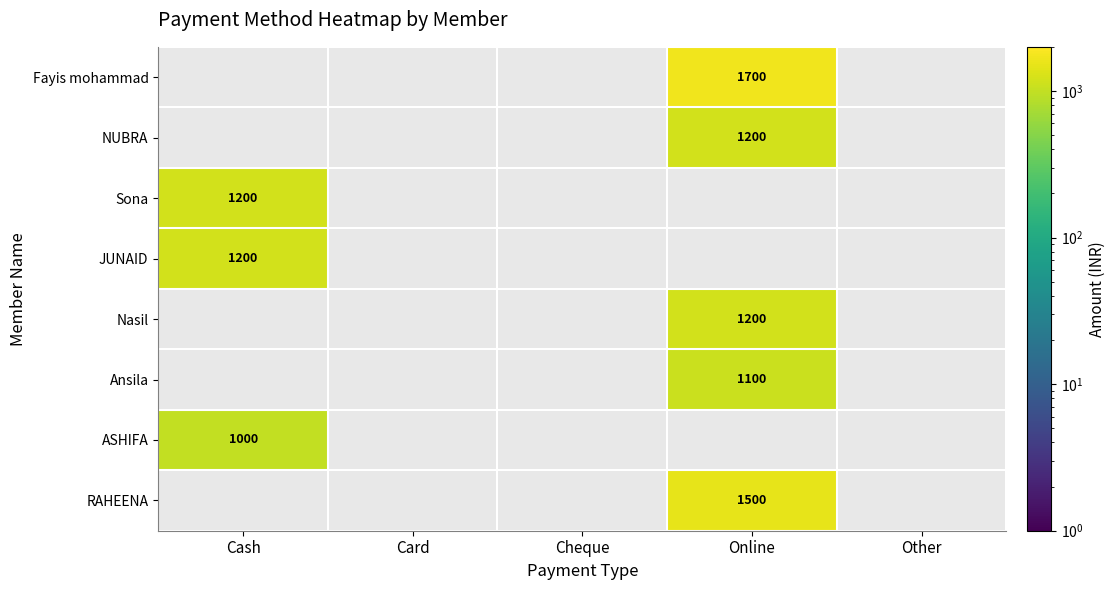

True or false: RAHEENA has a value of 1500 at Online.

True